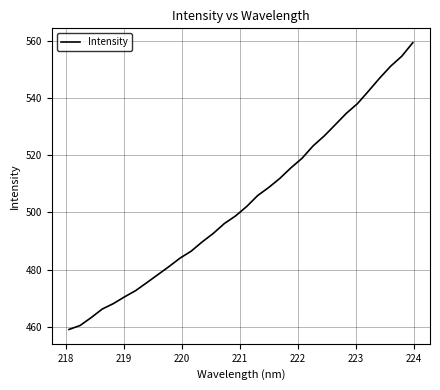

What is the greatest value displayed?

559.4